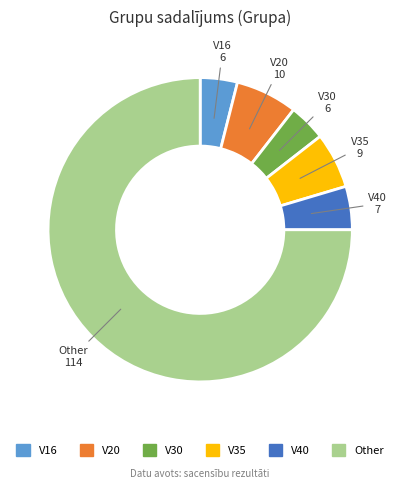

What is the largest slice in the pie chart?

Other